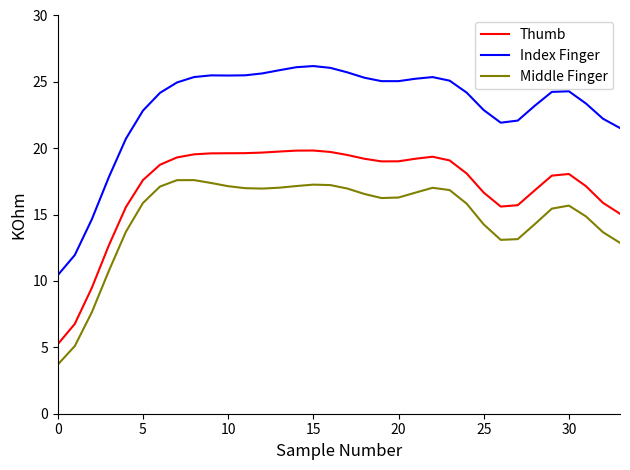

Which series has the widest spread of values?

Index Finger